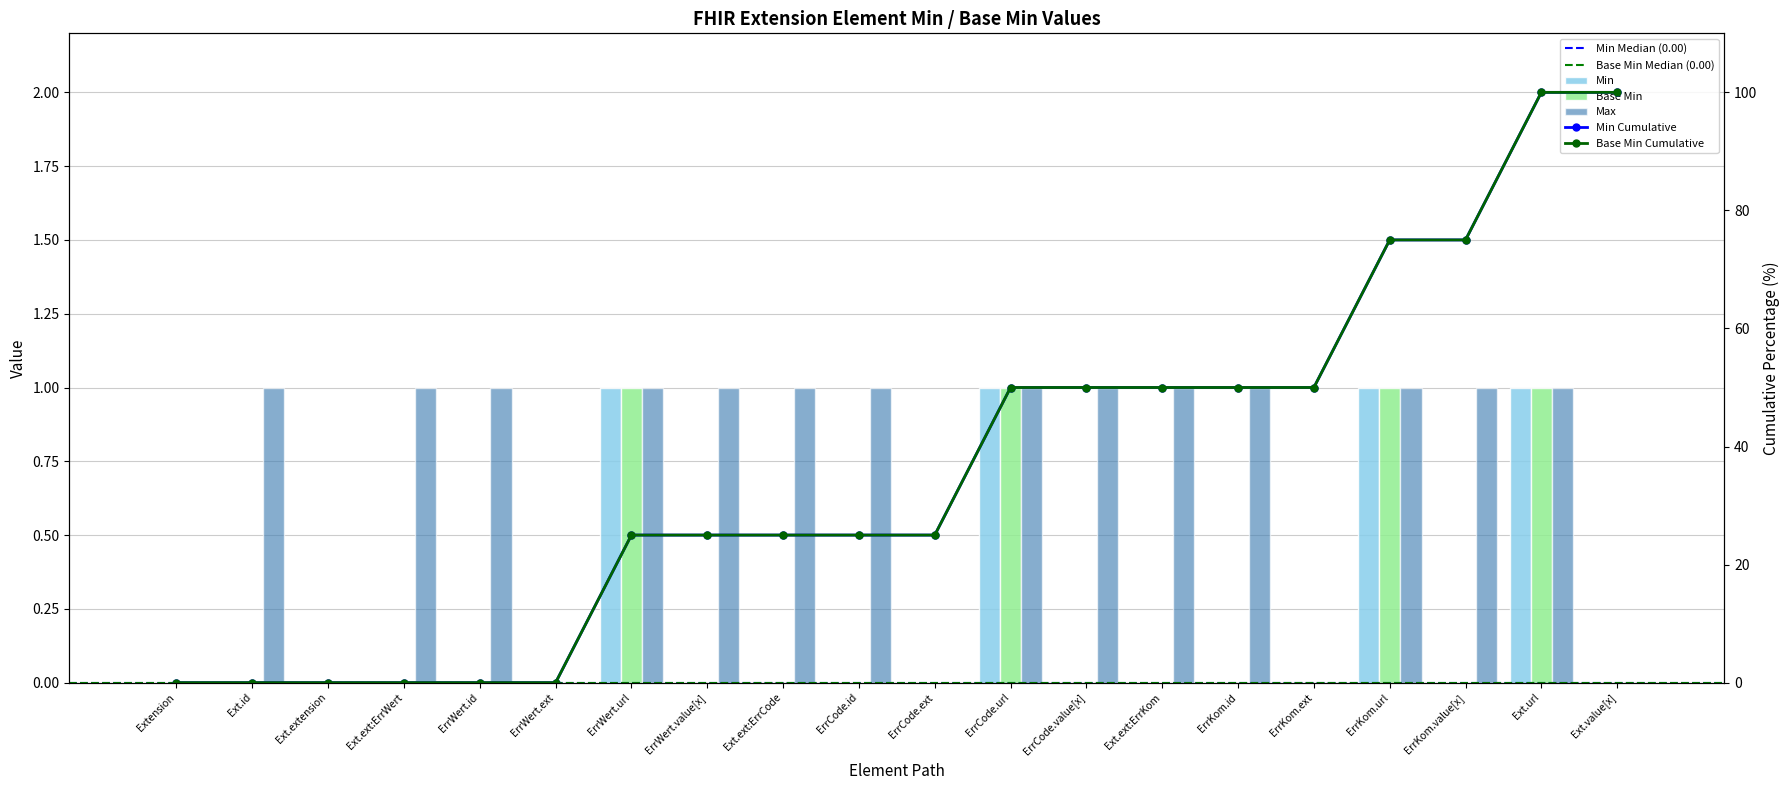

List the labels in order of Base Min value, largest first.

ErrWert.url, ErrCode.url, ErrKom.url, Ext.url, Extension, Ext.id, Ext.extension, Ext.ext:ErrWert, ErrWert.id, ErrWert.ext, ErrWert.value[x], Ext.ext:ErrCode, ErrCode.id, ErrCode.ext, ErrCode.value[x], Ext.ext:ErrKom, ErrKom.id, ErrKom.ext, ErrKom.value[x], Ext.value[x]